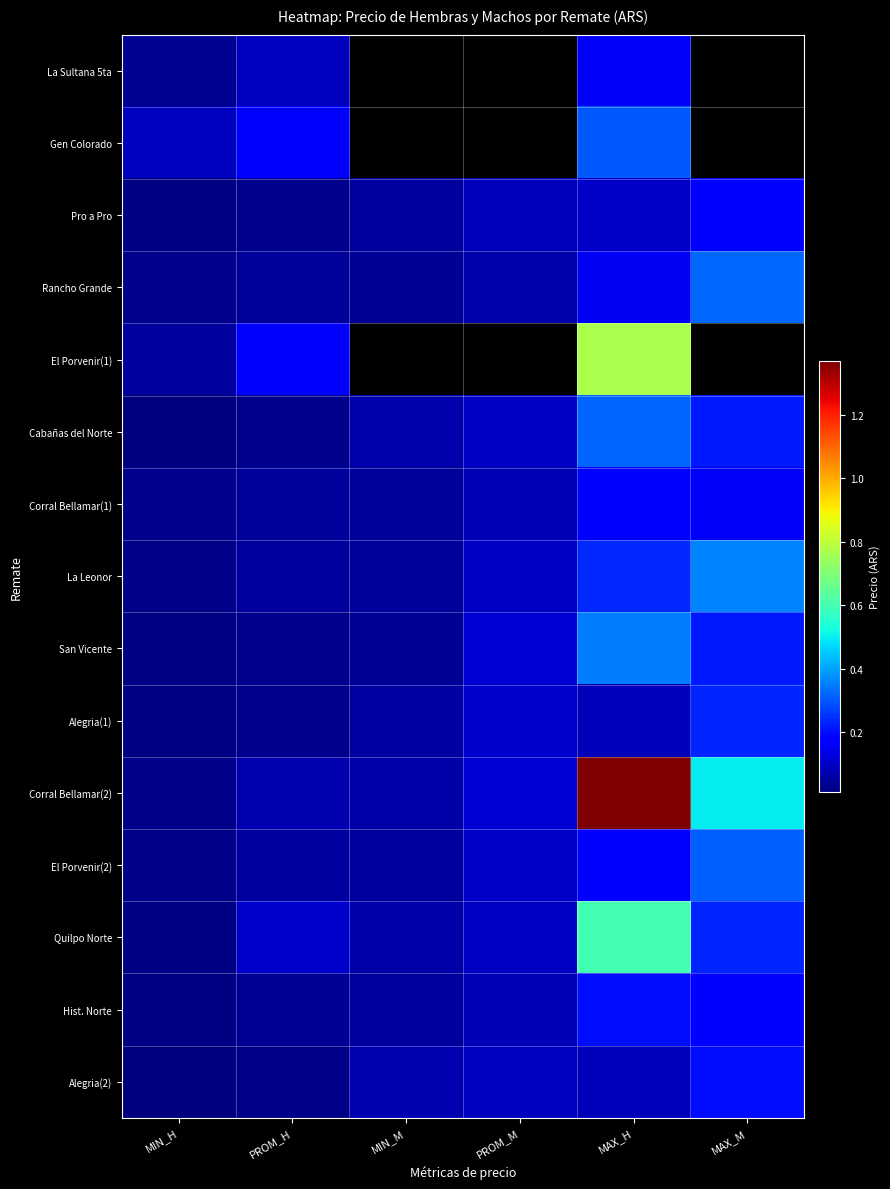

What is the smallest value displayed?

120000.0